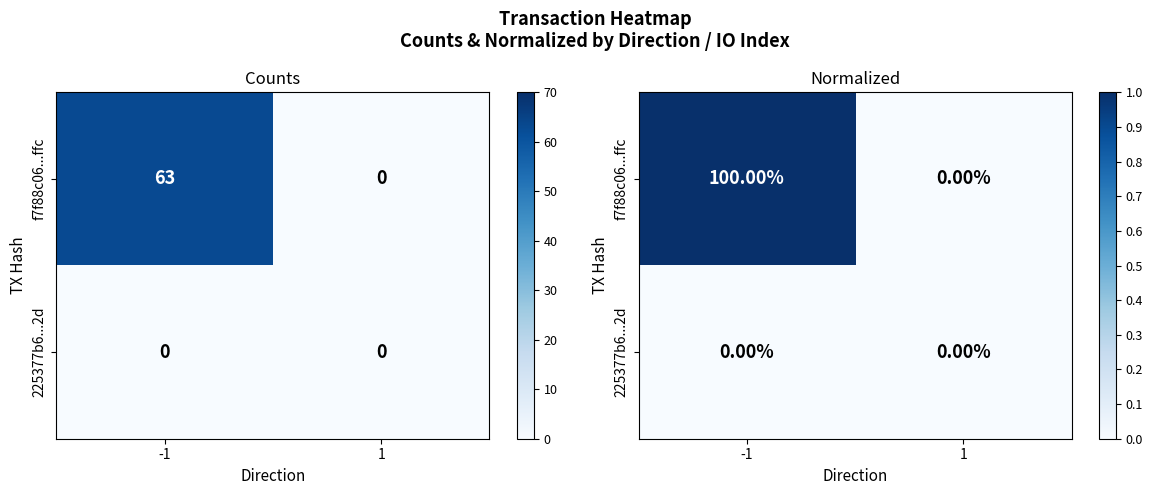

Which series has the largest total across all categories?

f7f88c06...ffc